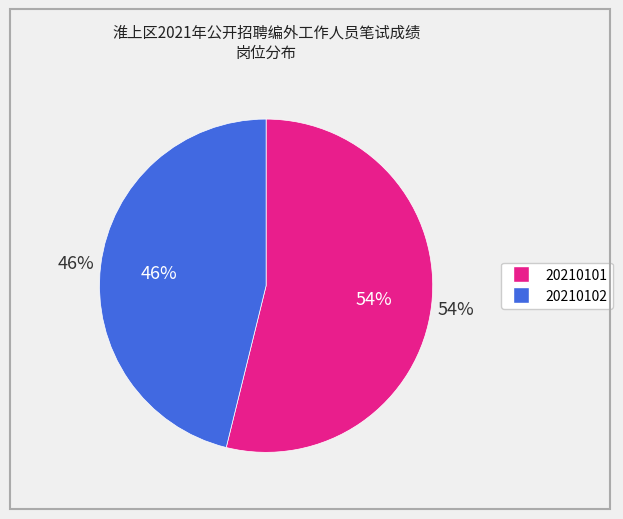

To the nearest percent, what is the combined percentage of 20210102 and 20210101?

100%